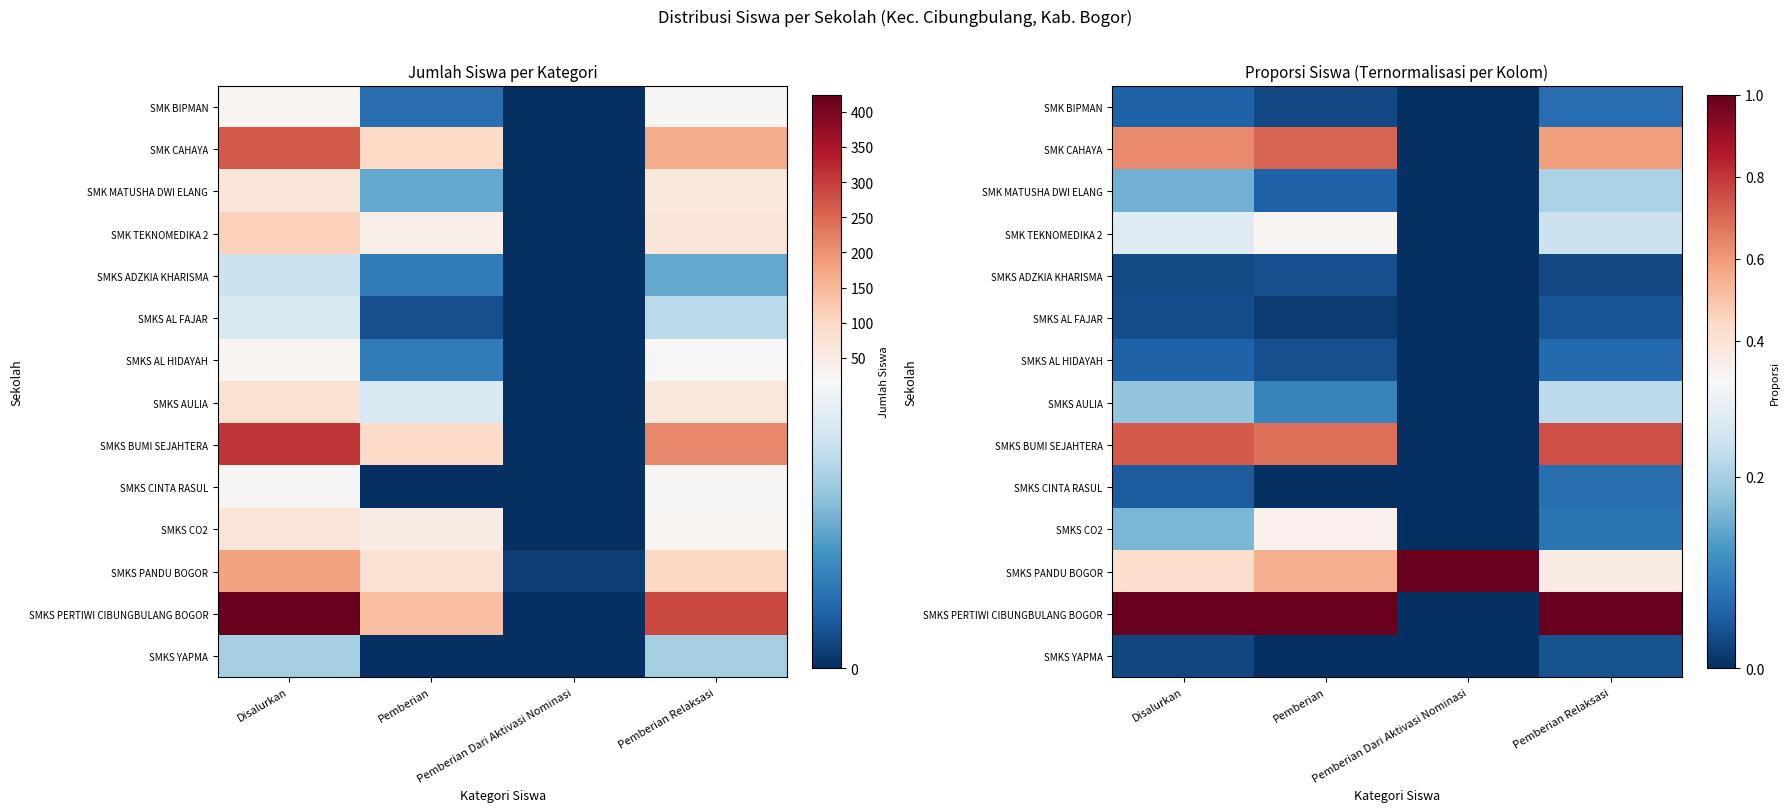

Between Pemberian Dari Aktivasi Nominasi and Pemberian Relaksasi, which series saw the biggest shift?

SMKS PERTIWI CIBUNGBULANG BOGOR